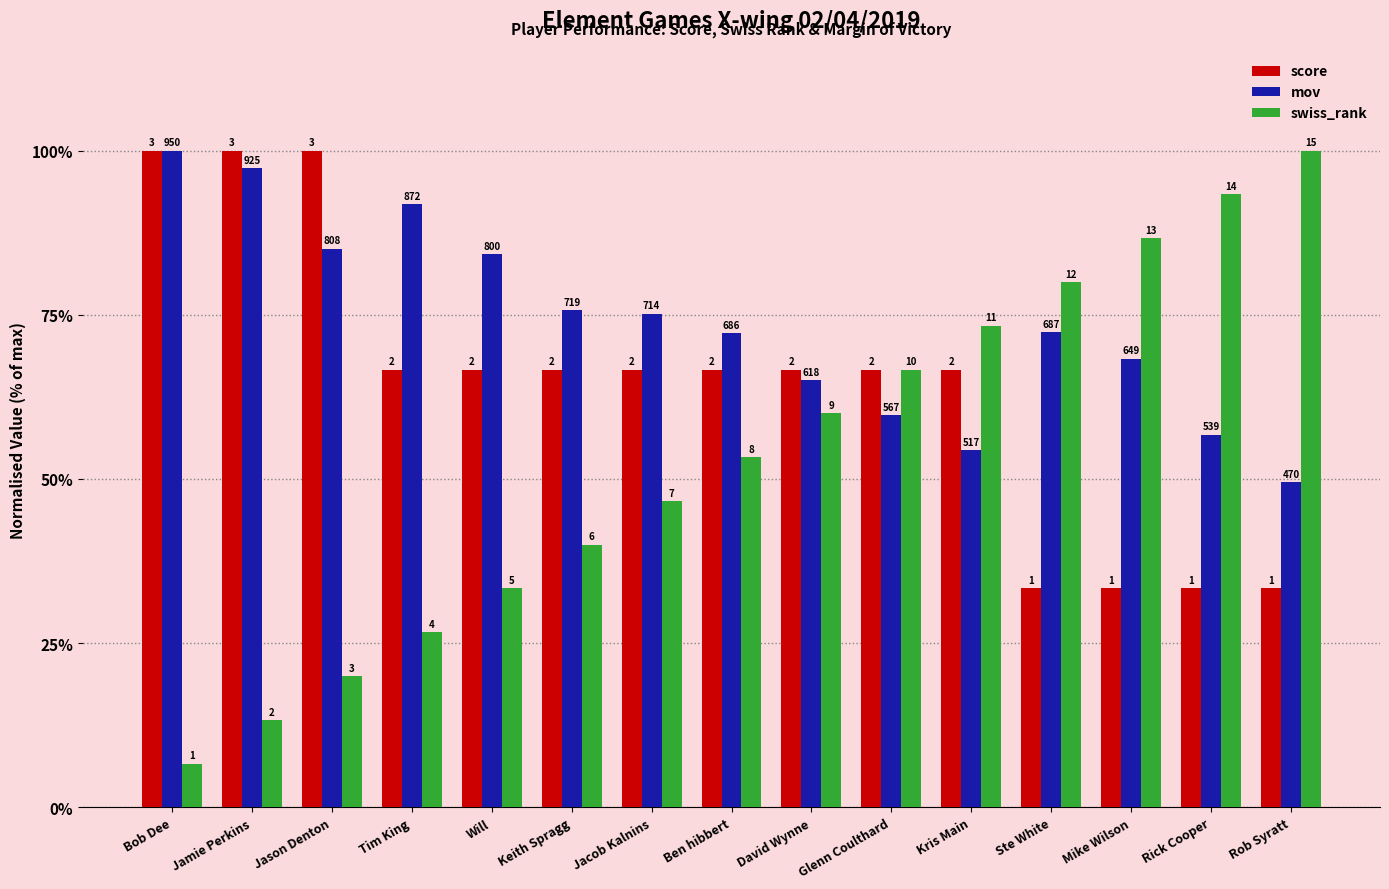

At how many categories does at least one series exceed 79?

9